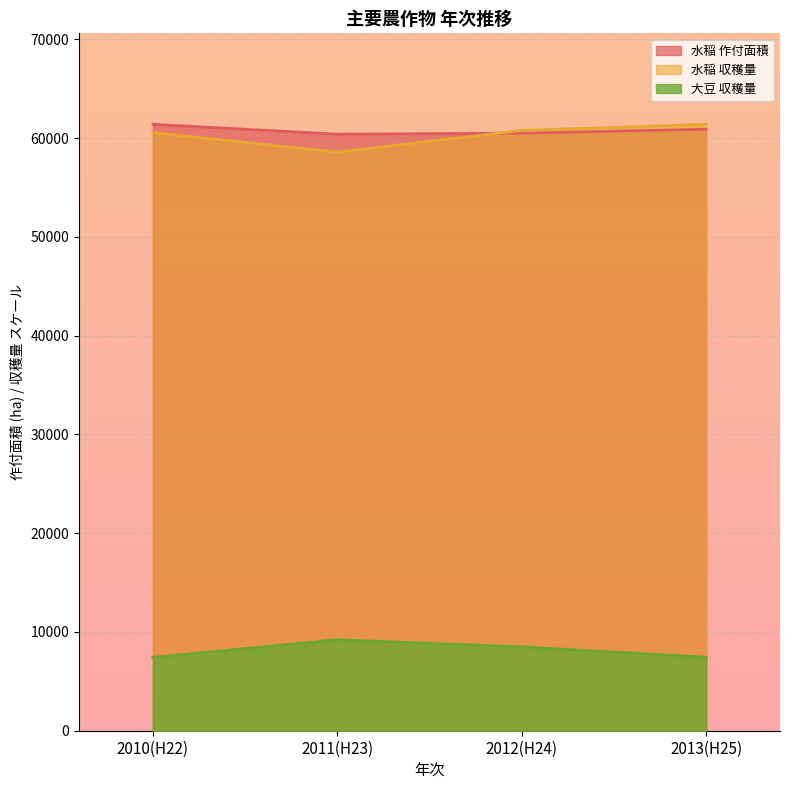

Reading right to left, list all the values displayed in this chart.

水稲 作付面積: 2013(H25)=60900.0	2012(H24)=60500.0	2011(H23)=60400.0	2010(H22)=61400.0
水稲 収穫量: 2013(H25)=61400.0	2012(H24)=60781.3	2011(H23)=58579.3	2010(H22)=60562.9
大豆 収穫量: 2013(H25)=7448.1	2012(H24)=8489.2	2011(H23)=9210.0	2010(H22)=7424.1